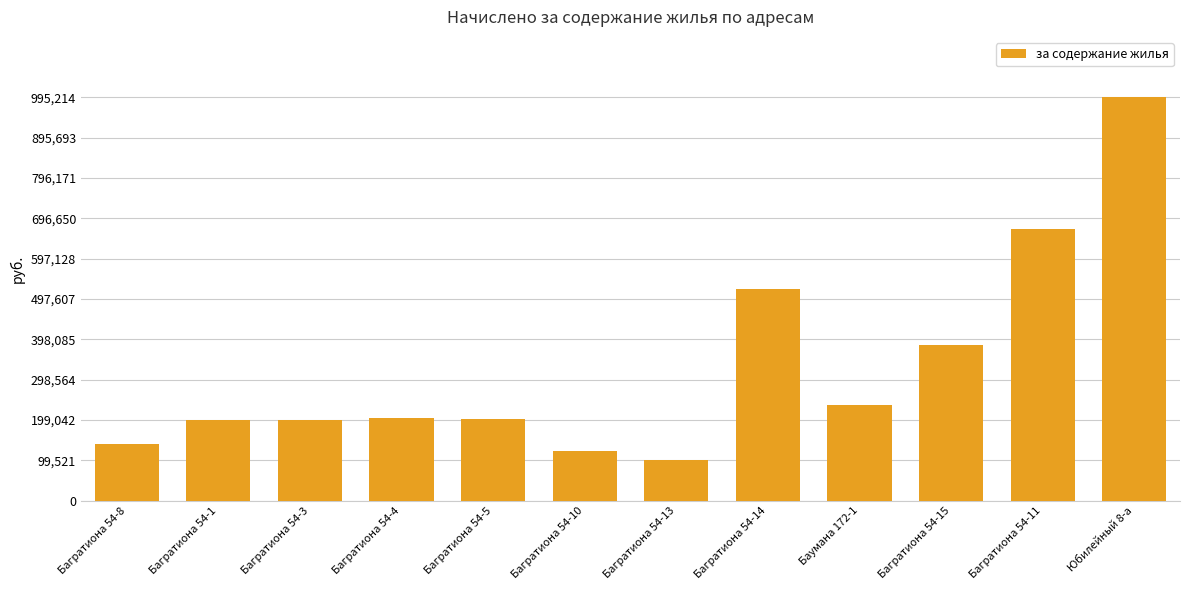

Which has a higher value, Юбилейный 8-а or Багратиона 54-1?

Юбилейный 8-а